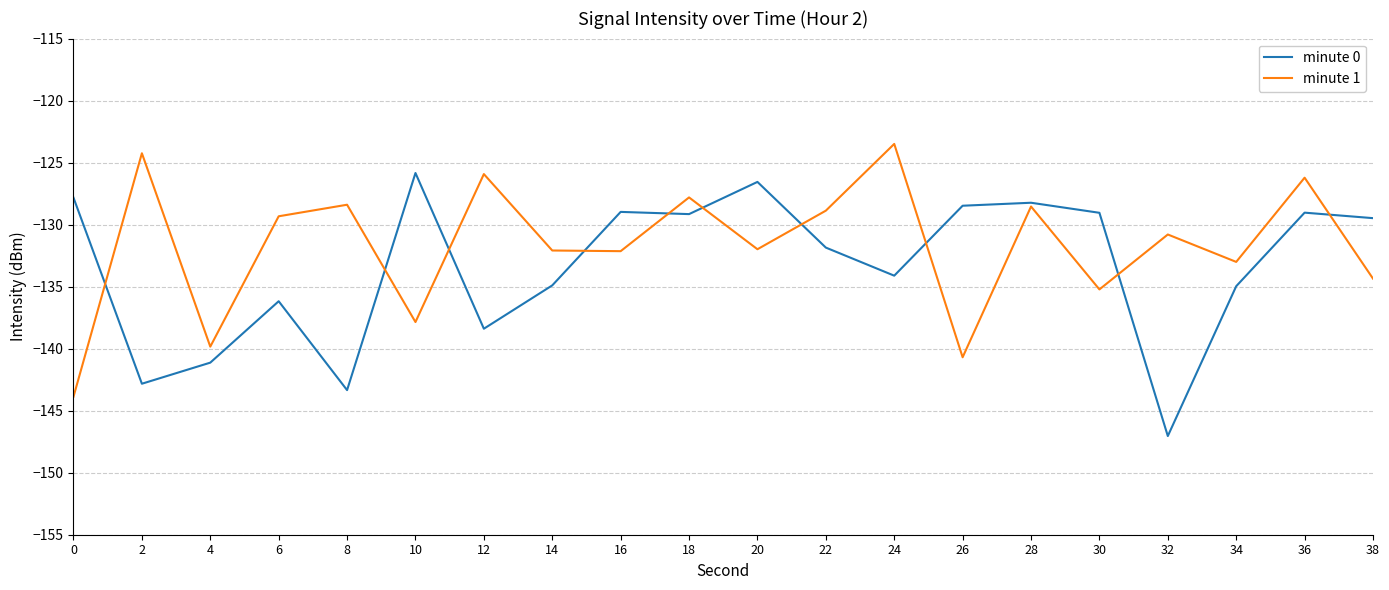

Does the chart display data point markers on the line(s)?

No